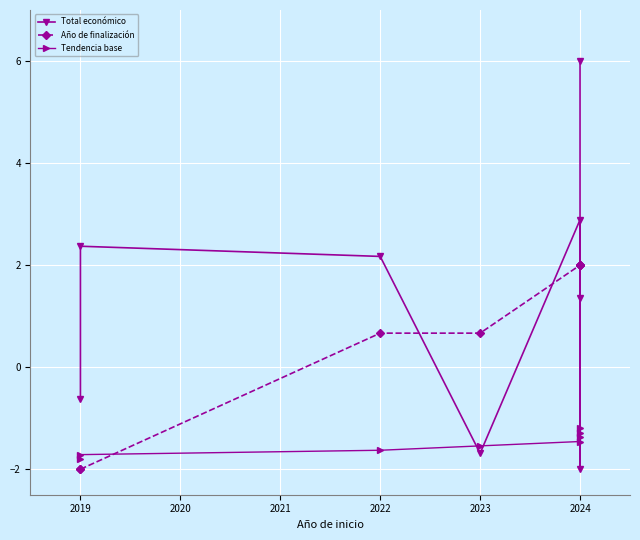

Rank the series by their average value, from lowest to highest.

Tendencia base, Año de finalización, Total económico